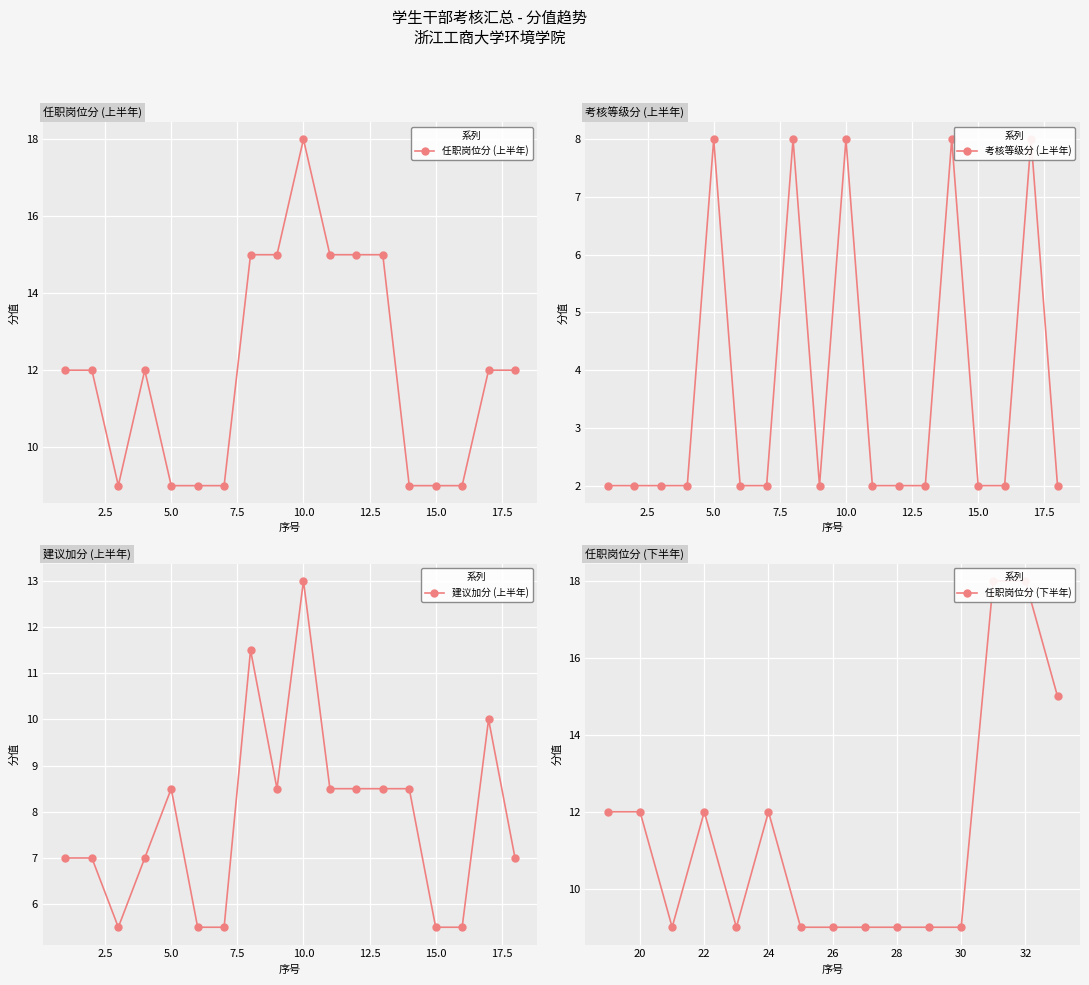

Which series has the largest total across all categories?

任职岗位分